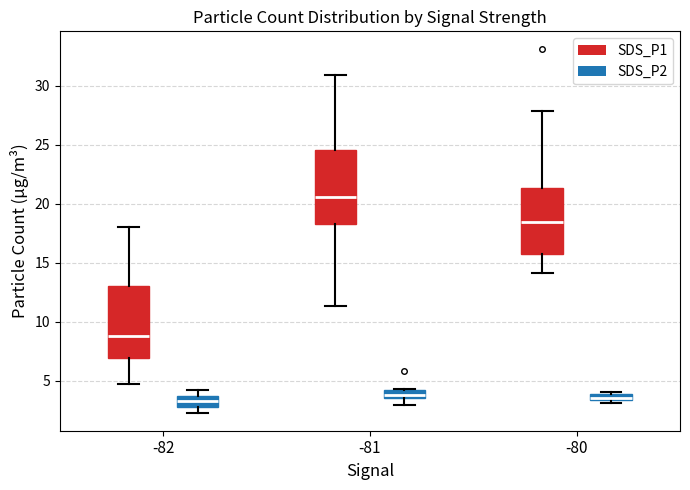

Where is the lower edge of the box for -82 (SDS_P2) on the y-axis? The values are not printed on the chart, so give them approximately, as read against the axis.

3.0